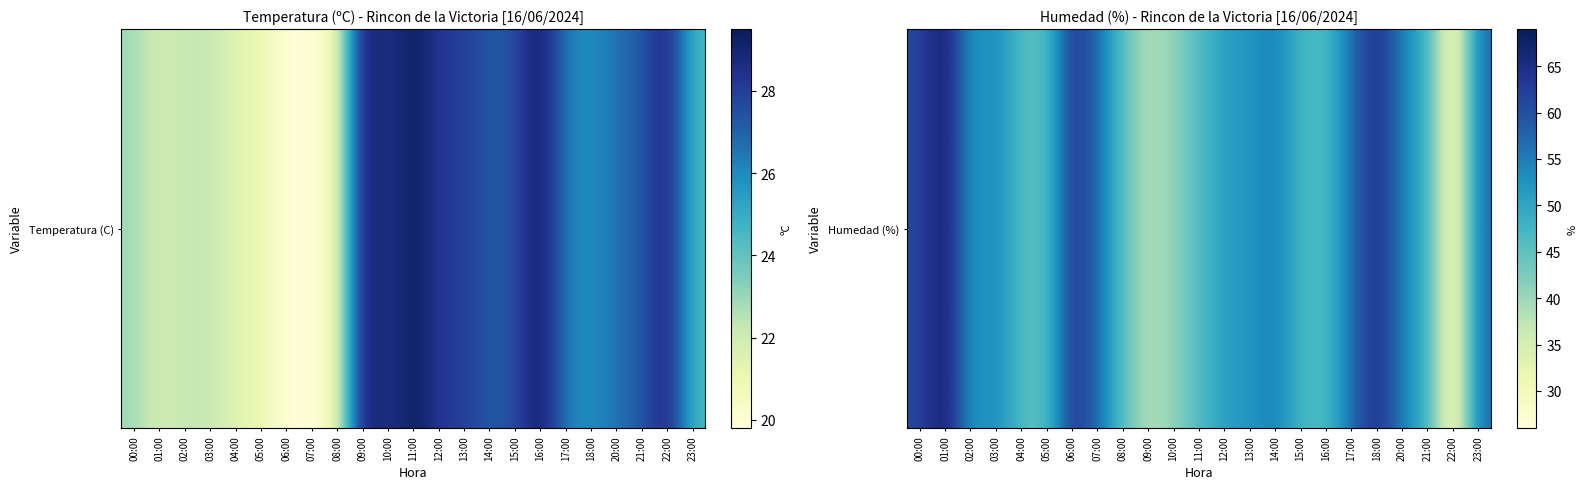

Which label corresponds to the largest value in the chart?

01:00